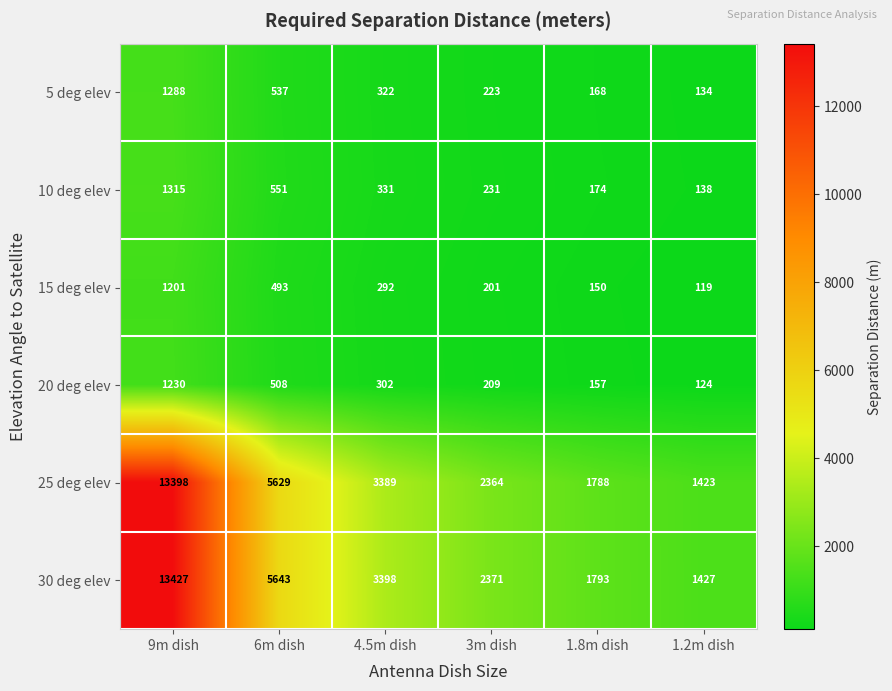

Rank the series at 6m dish from lowest to highest value.

15 deg elev, 20 deg elev, 5 deg elev, 10 deg elev, 25 deg elev, 30 deg elev